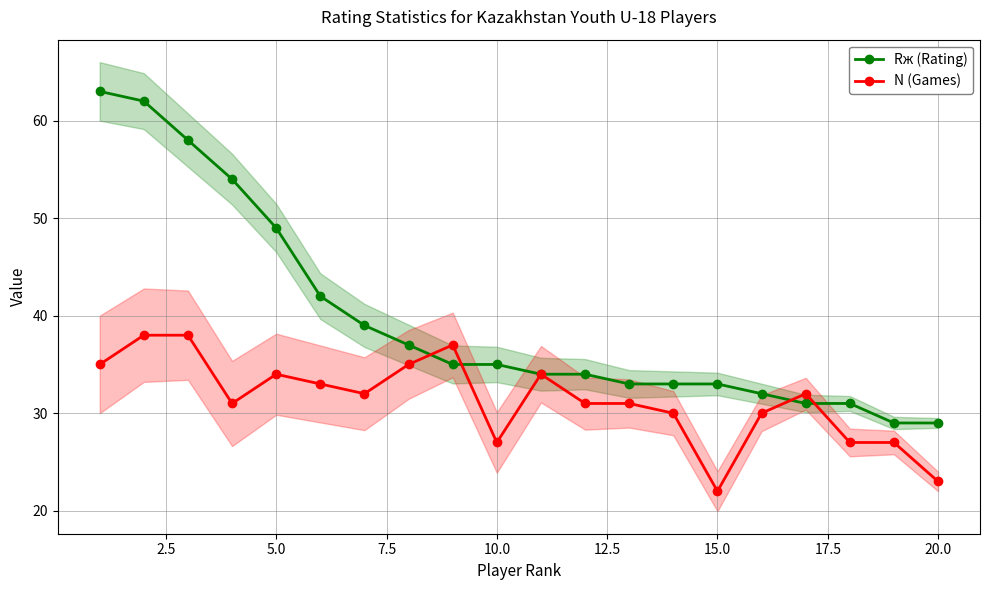

True or false: N (Games) has more than 1 interior local peaks.

True